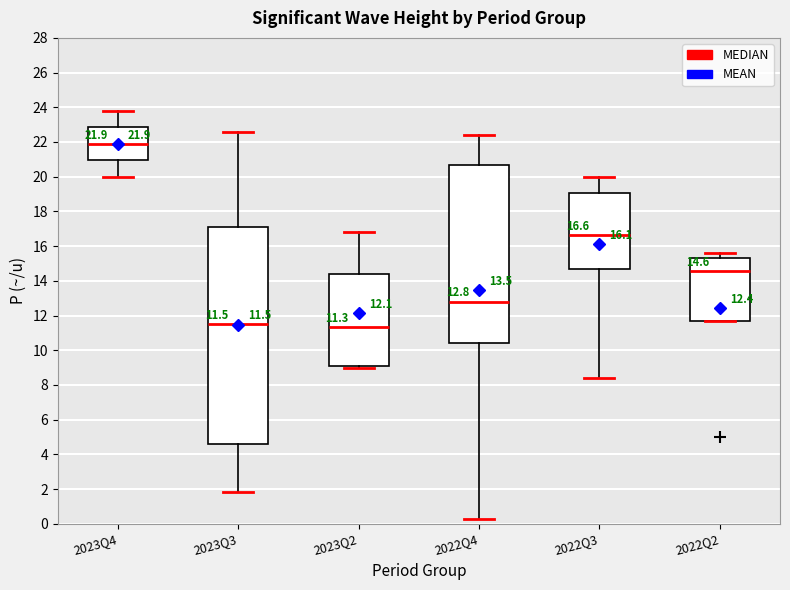

Which box is the tallest, from its lower edge to its upper edge?

2023Q3